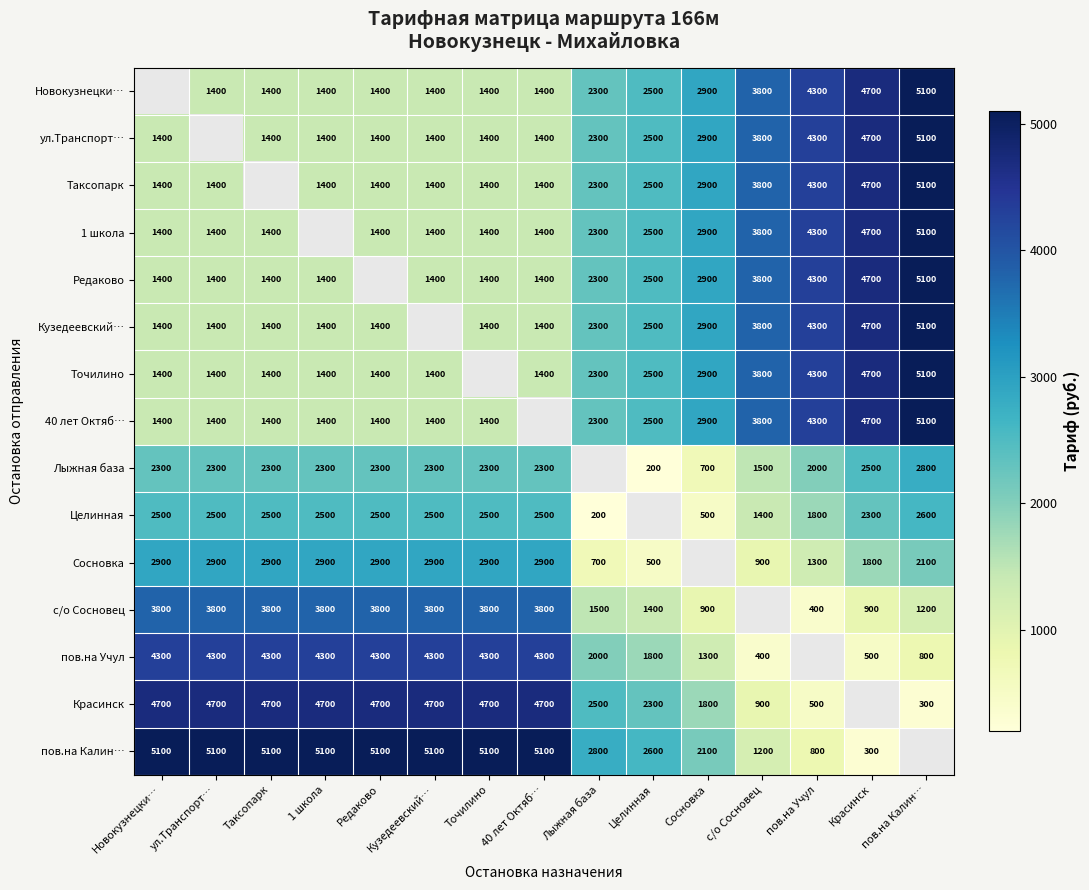

Between Новокузнецки… and Красинск, which is larger?

Красинск